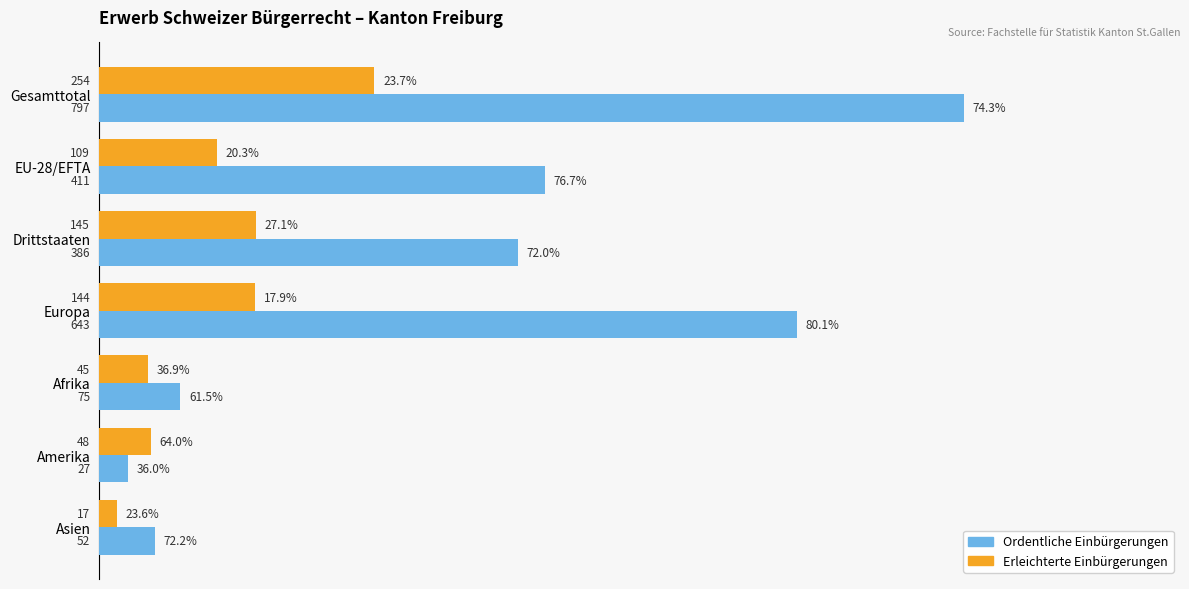

What is the sum of all Ordentliche Einbürgerungen values?

2391